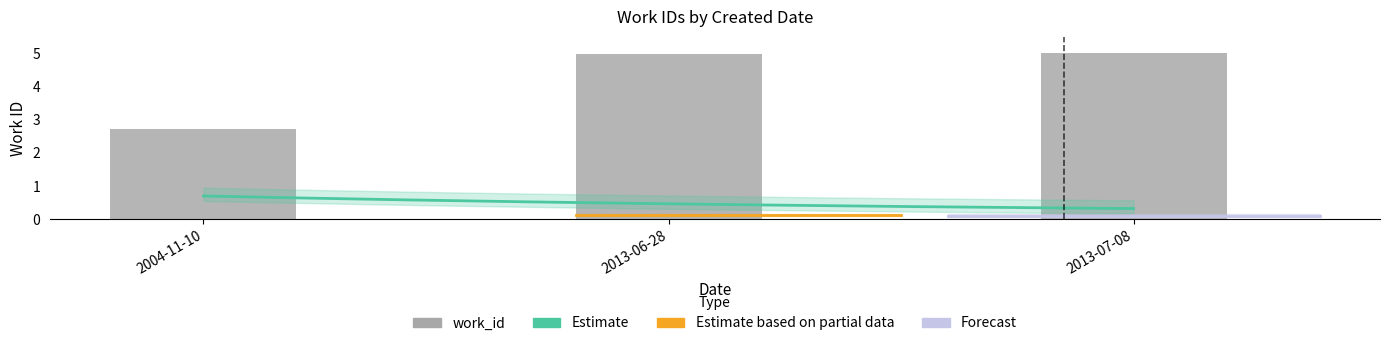

List the labels in order of value, largest first.

2013-07-08, 2013-06-28, 2004-11-10